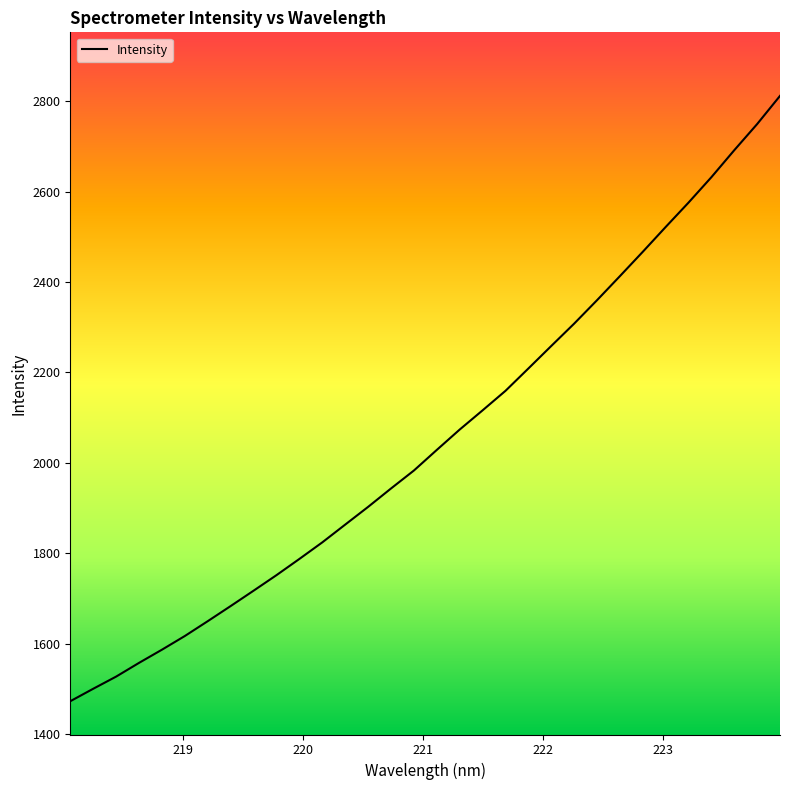

What is the sum of all values?

65734.3